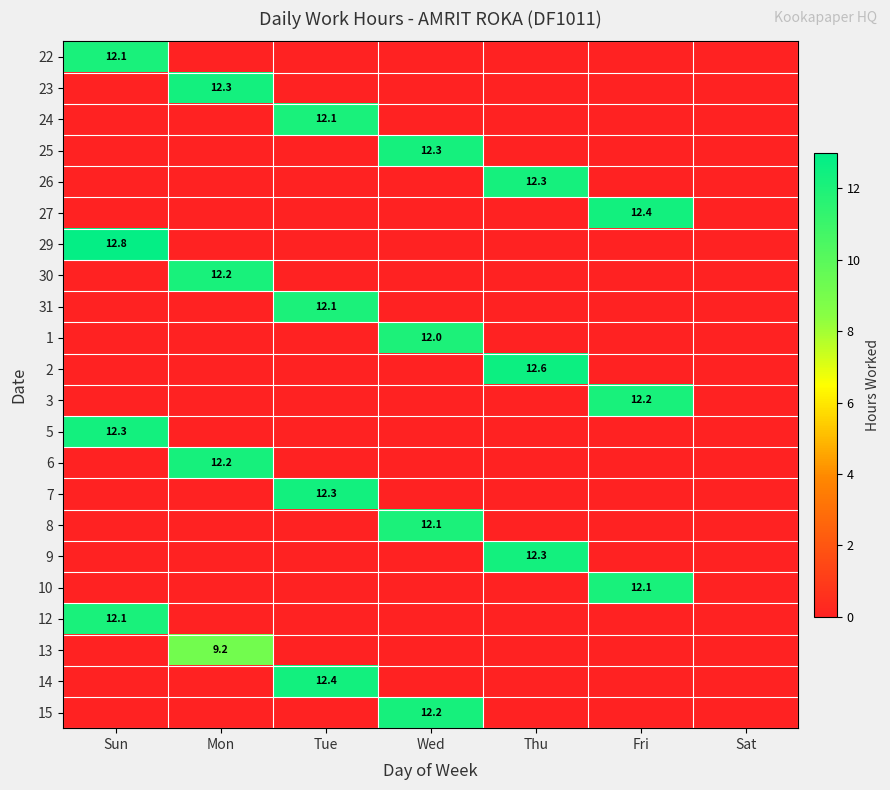

The 25 series shows 12.3 at Wed. True or false?

True